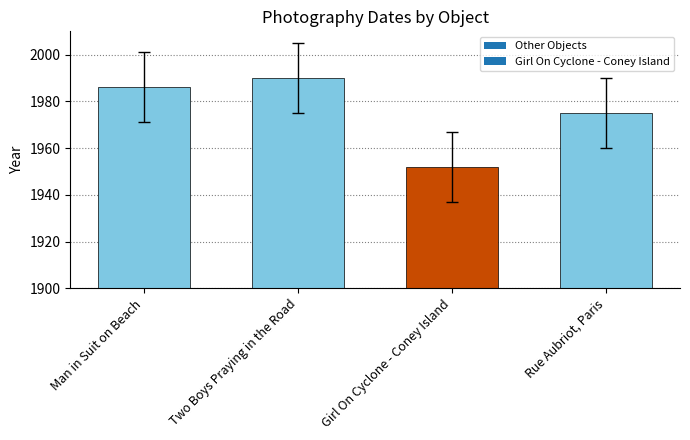

What is the value of the 3rd bar from the left?

1952